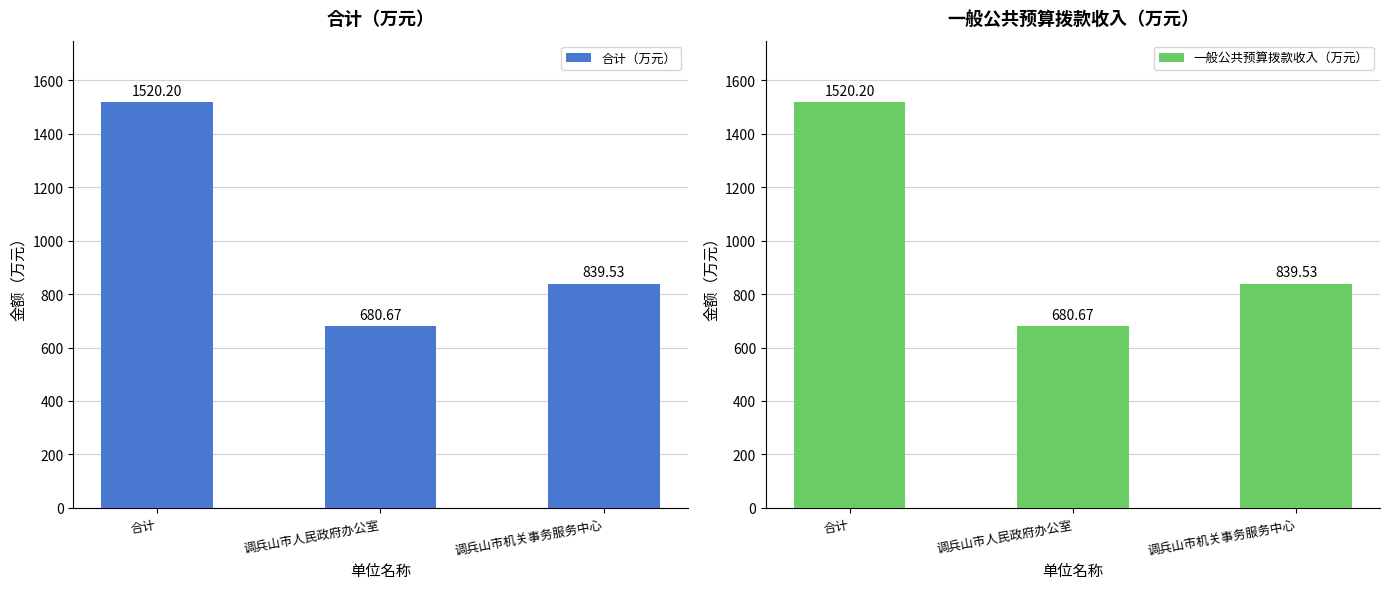

What is the sum of all 合计（万元） values?

3040.4